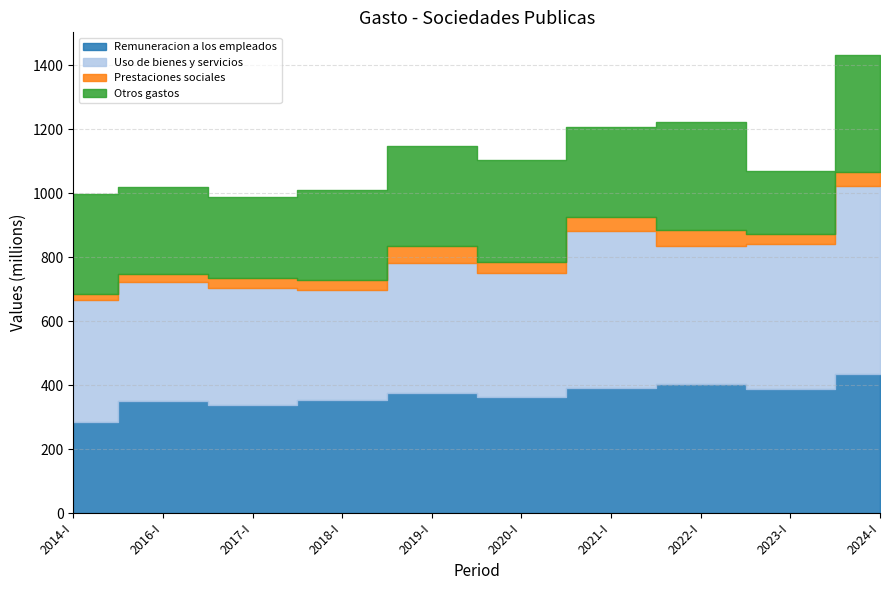

Reading left to right, list all the values displayed in this chart.

Remuneracion a los empleados: 284.4	351.8	338.7	353.8	375.3	361.9	390.4	403.6	387.4	433.6
Uso de bienes y servicios: 381.4	370.8	363.9	343.1	406.9	390.0	491.2	431.1	453.4	587.7
Prestaciones sociales: 18.2	25.6	33.5	32.8	53.4	33.4	42.7	50.7	32.3	44.0
Otros gastos: 312.9	271.0	250.8	280.2	312.6	319.8	281.8	338.8	196.0	366.4